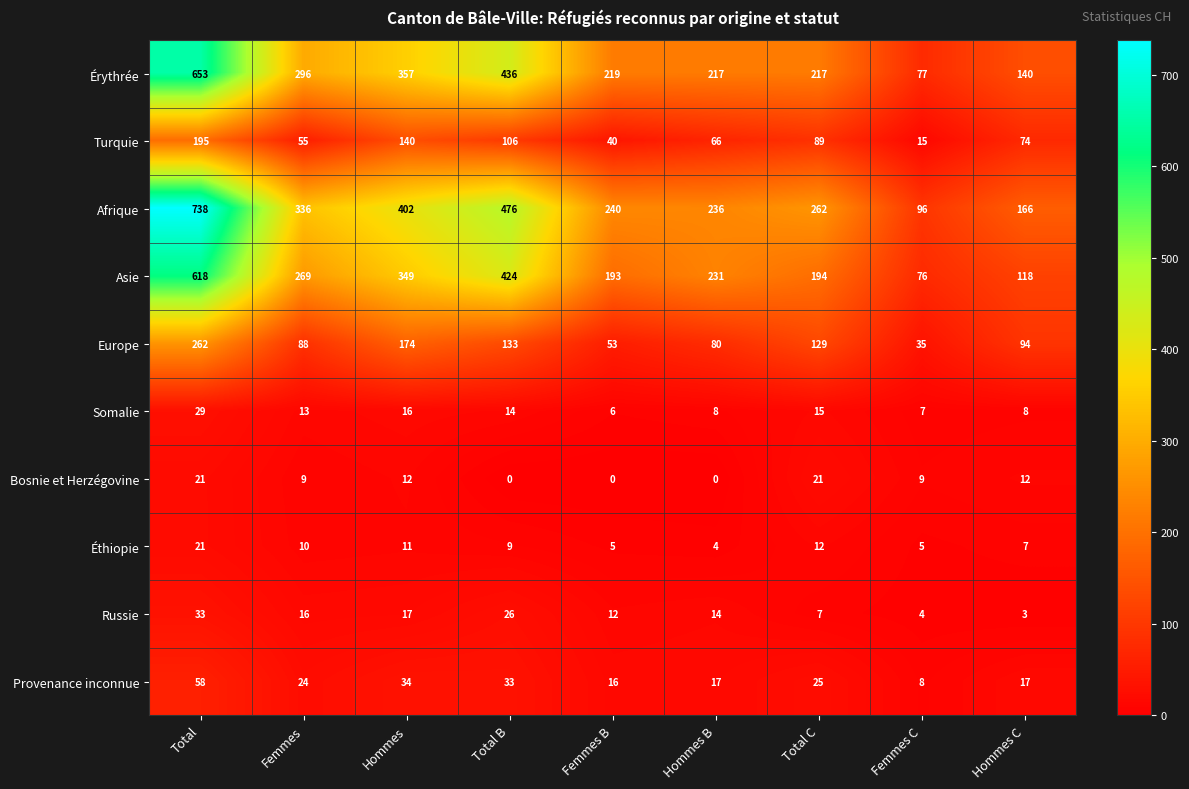

Between Femmes and Femmes C, which series saw the biggest shift?

Afrique